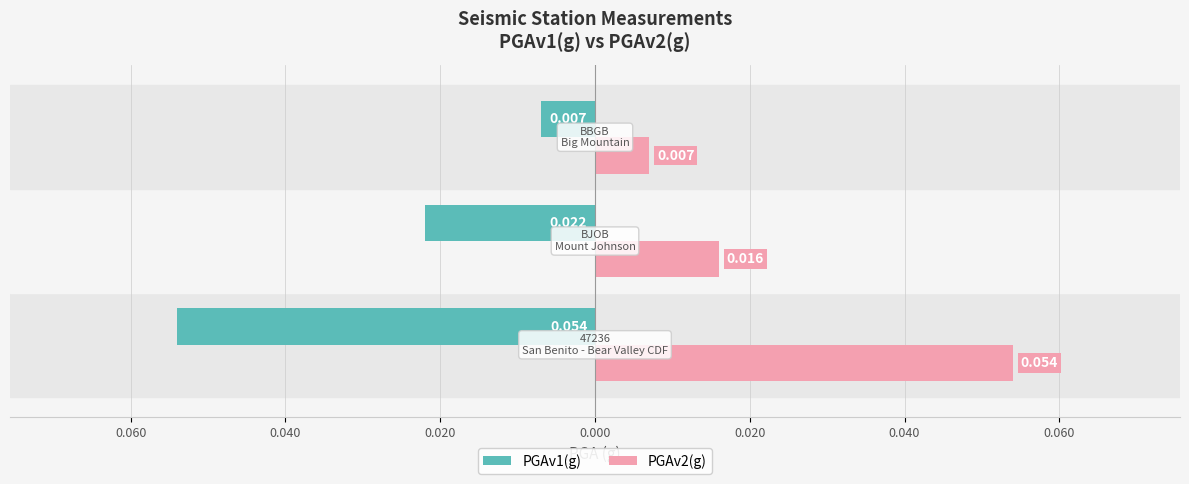

What is the sum of all PGAv2(g) values?

0.1